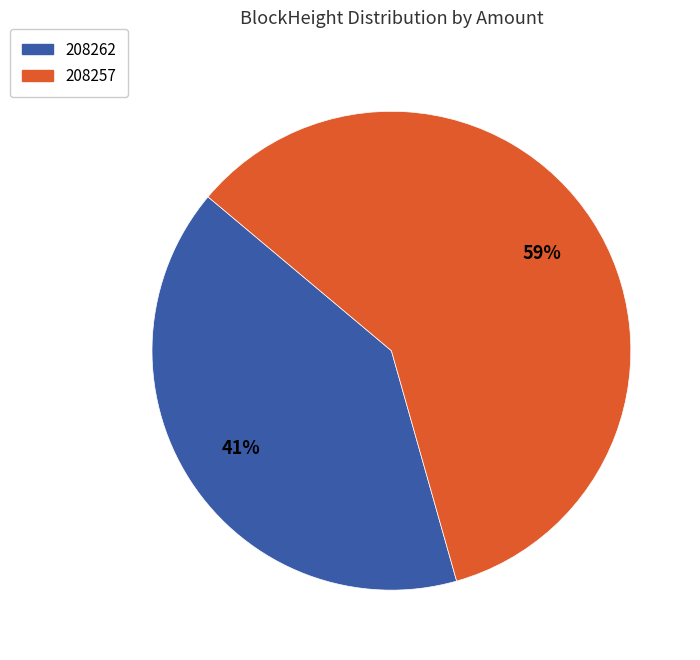

Is the sum of 208262 and 208257 greater than half?

Yes